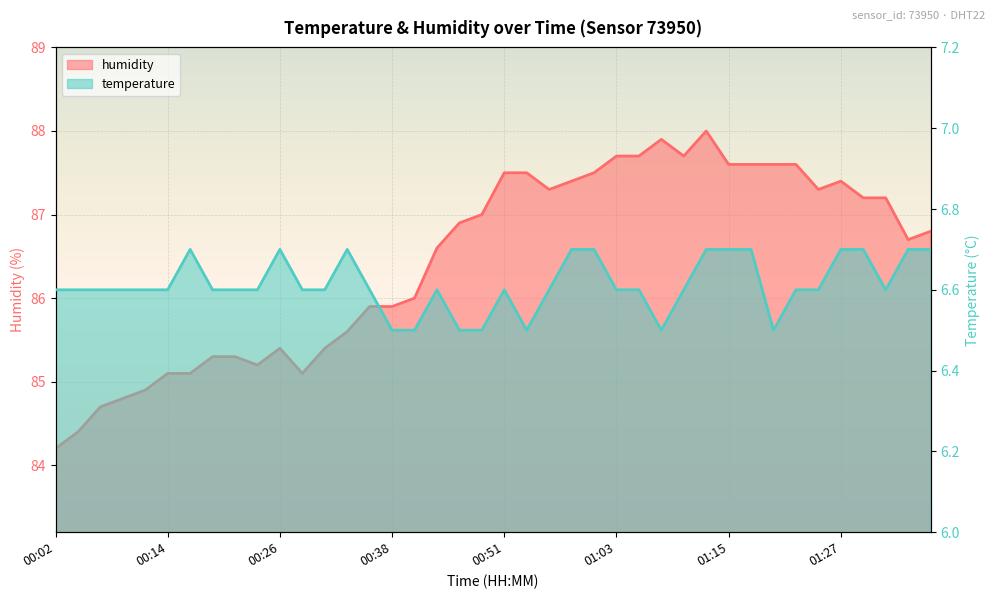

Rank the series by their maximum value, from lowest to highest.

temperature, humidity